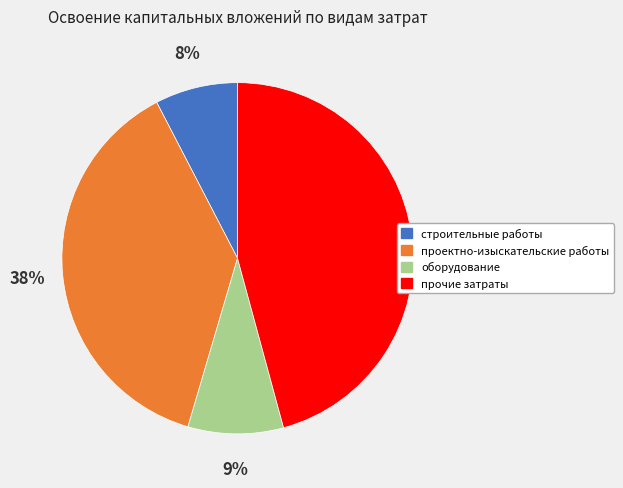

To the nearest percent, what percentage of the pie is строительные работы?

8%